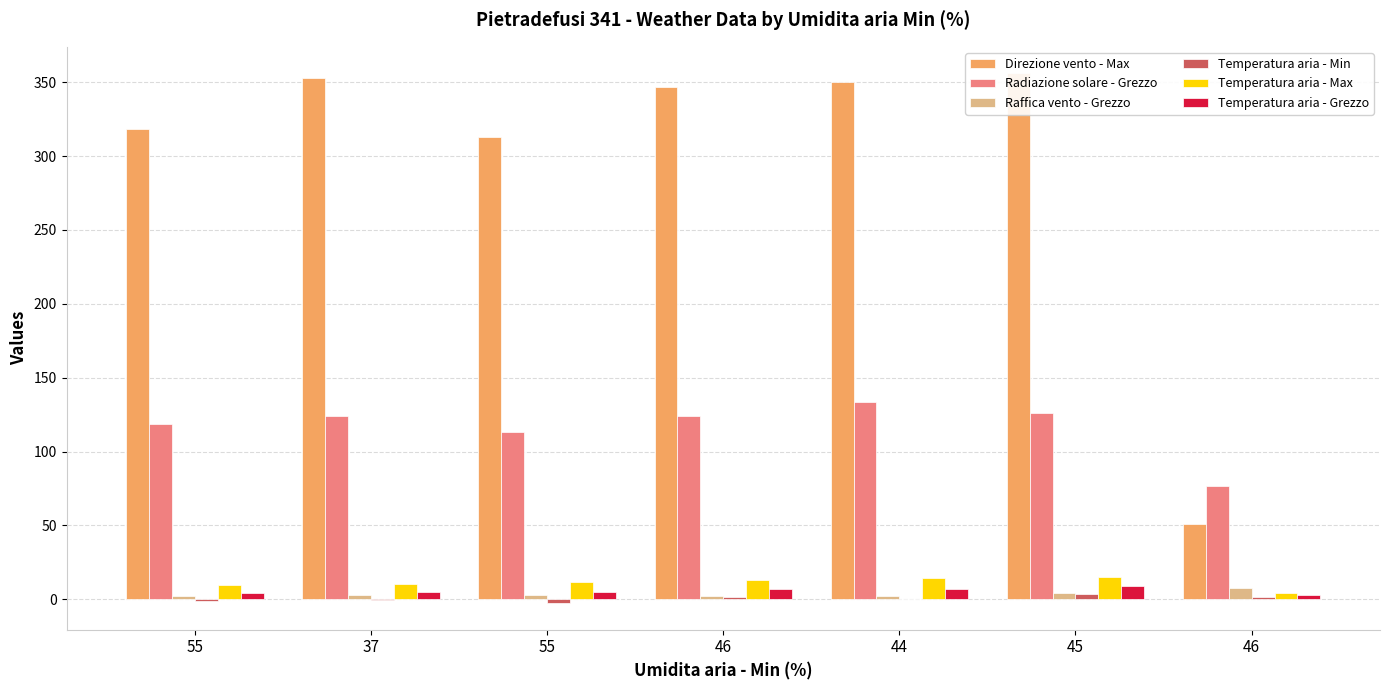

What is the value of the Raffica vento - Grezzo bar at the 2nd from the left?

2.7